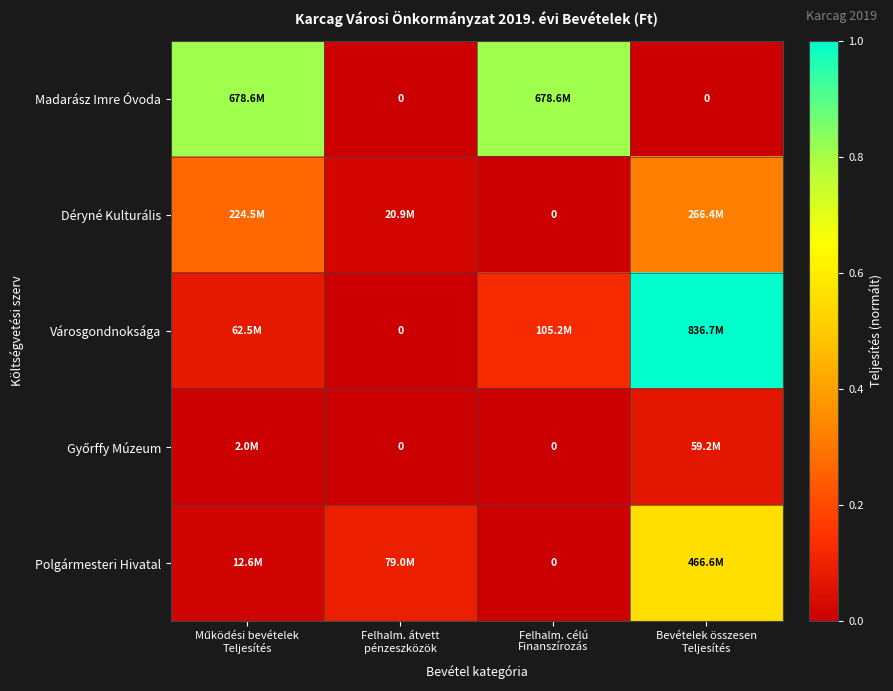

Rank the series by their maximum value, from highest to lowest.

Városgondnoksága, Madarász Imre Óvoda, Polgármesteri Hivatal, Déryné Kulturális, Győrffy Múzeum